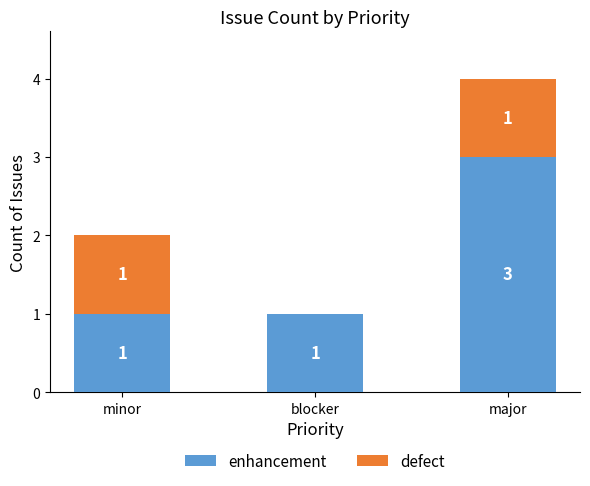

Reading left to right, what are the values for enhancement?

minor=1	blocker=1	major=3